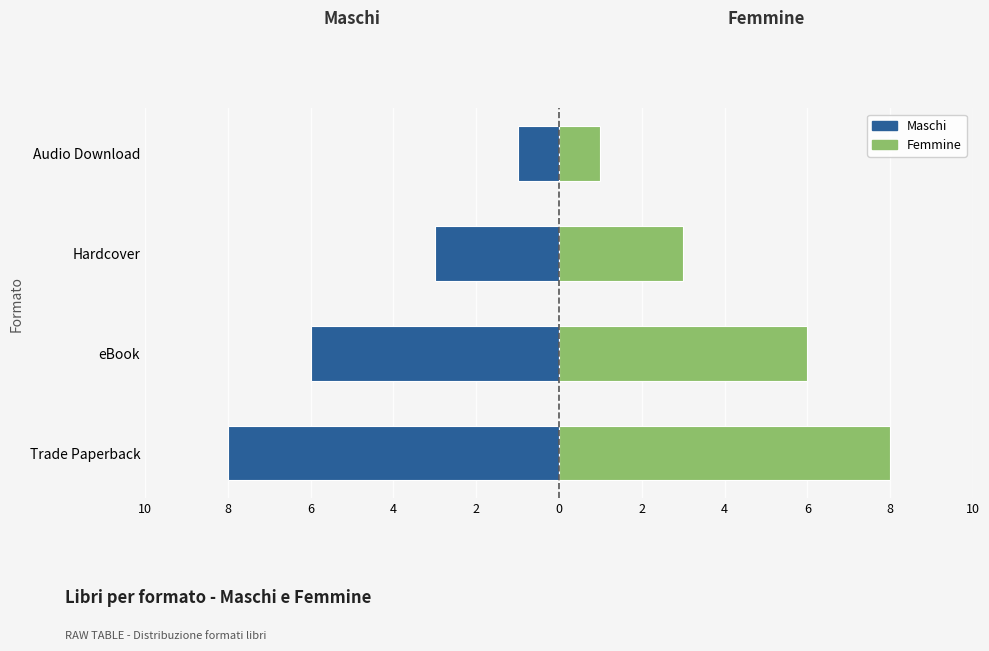

What is the difference between the Femmine values at Trade Paperback and eBook?

2